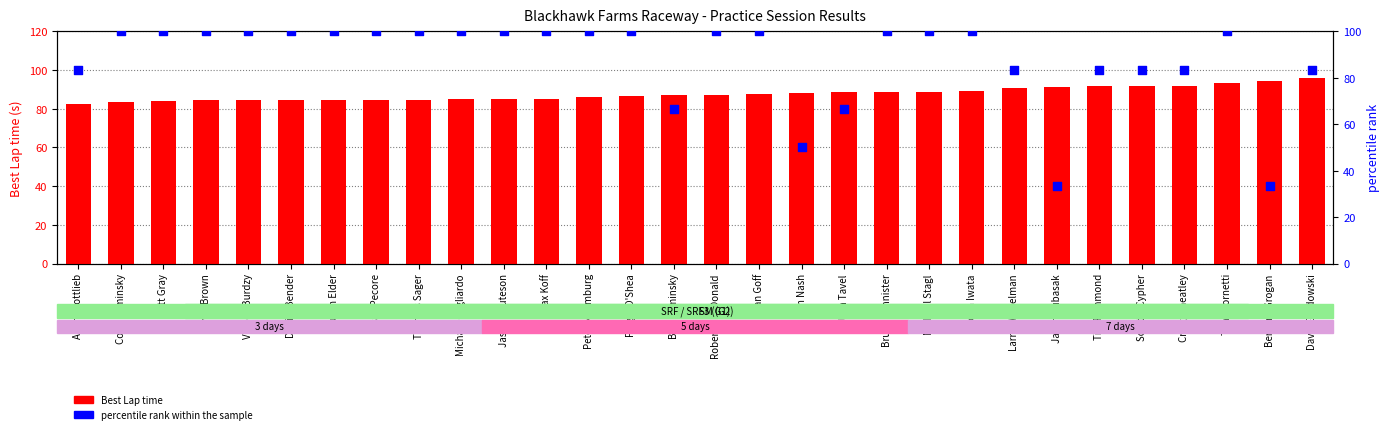

Which series reaches the minimum Y coordinate?

percentile rank within the sample